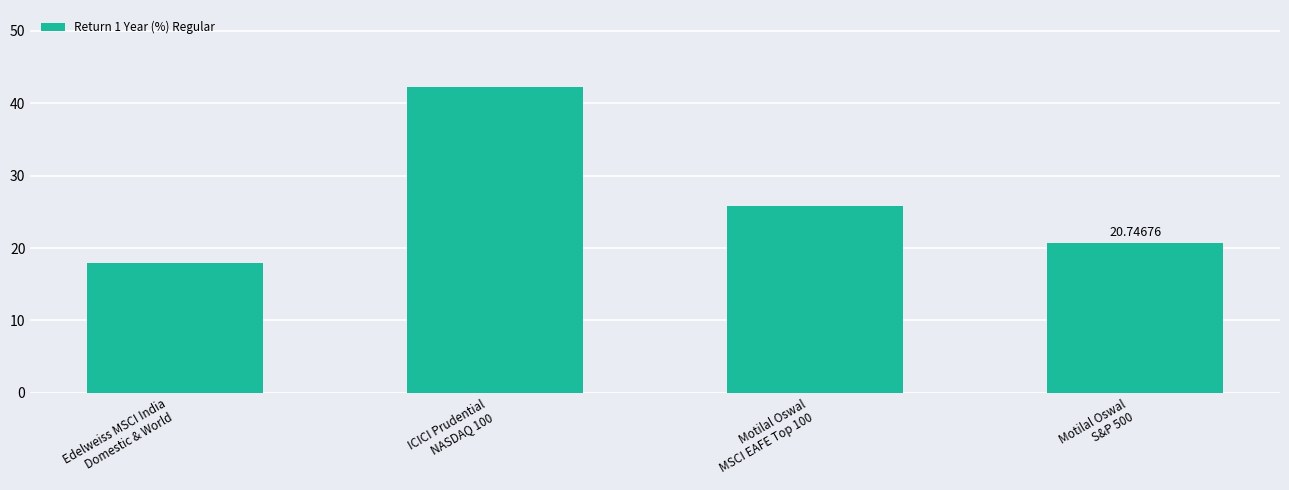

What is the value of the 1st bar from the left?

17.9